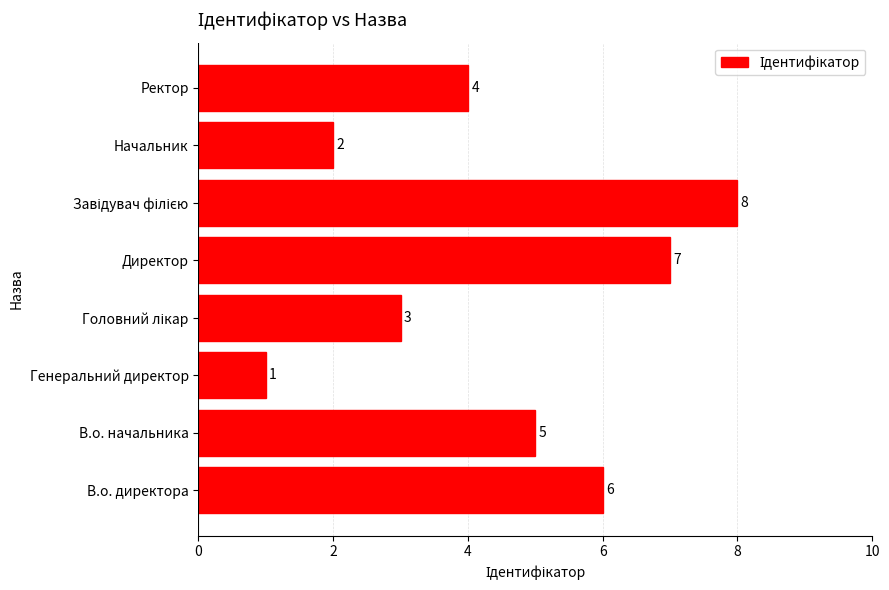

The value at Директор is 12. True or false?

False